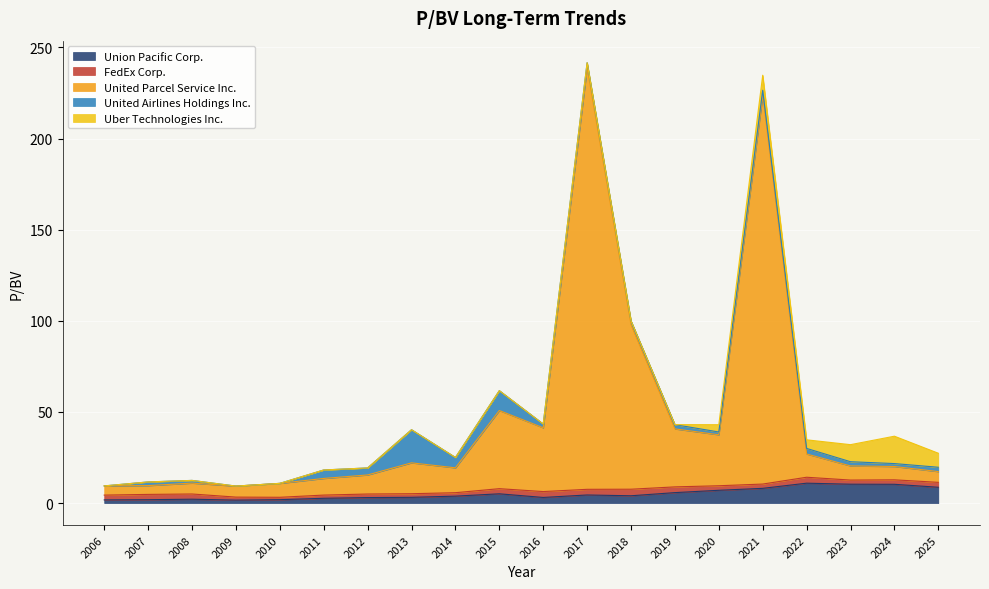

Which series changed the most between 2007 and 2009?

United Airlines Holdings Inc.